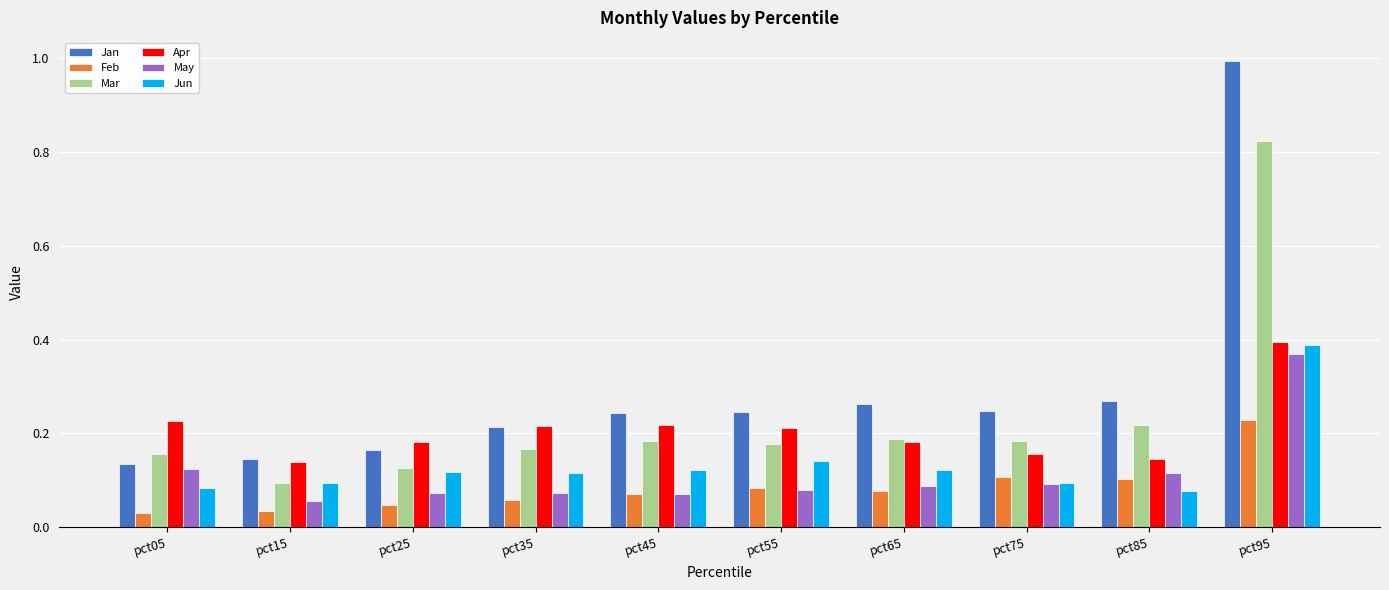

True or false: Feb has a value of 0.1 at pct35.

True